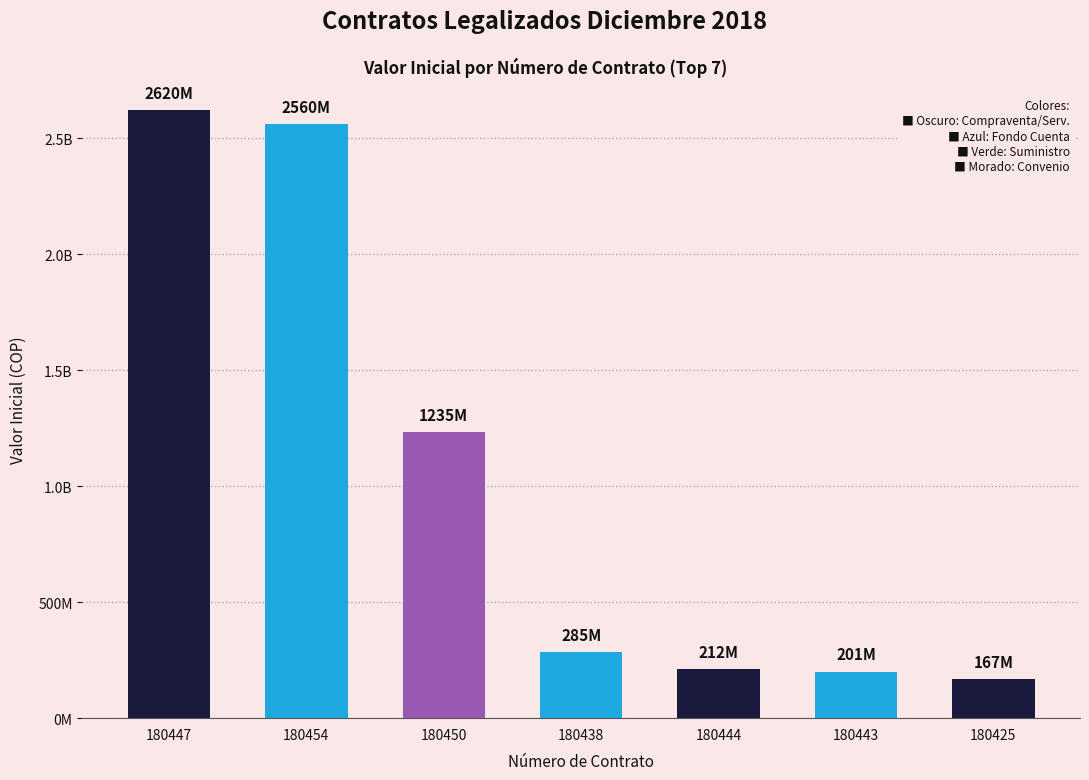

Are the bars horizontal?

No